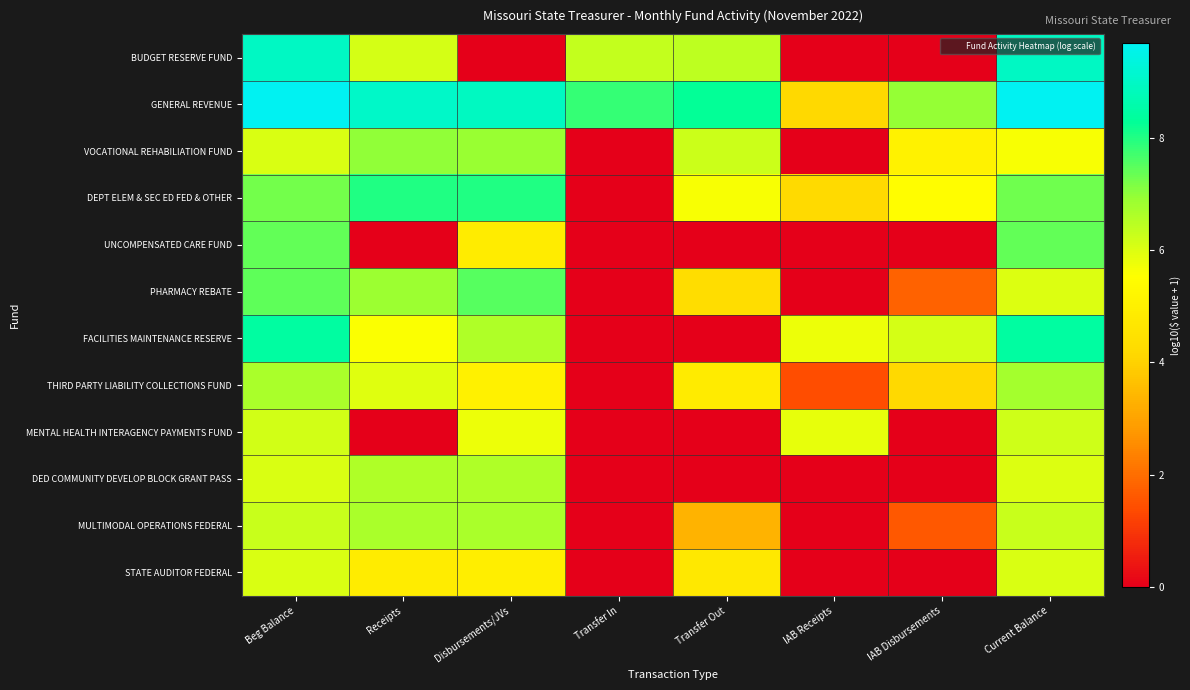

Reading right to left, list all the values displayed in this chart.

BUDGET RESERVE FUND: Current Balance=8.9	IAB Disbursements=0.0	IAB Receipts=0.0	Transfer Out=6.4	Transfer In=6.3	Disbursements/JVs=0.0	Receipts=6.1	Beg Balance=8.9
GENERAL REVENUE: Current Balance=9.7	IAB Disbursements=6.9	IAB Receipts=4.2	Transfer Out=8.3	Transfer In=7.8	Disbursements/JVs=8.9	Receipts=9.0	Beg Balance=9.7
VOCATIONAL REHABILIATION FUND: Current Balance=5.6	IAB Disbursements=5.1	IAB Receipts=0.0	Transfer Out=6.2	Transfer In=0.0	Disbursements/JVs=6.9	Receipts=7.0	Beg Balance=6.0
DEPT ELEM & SEC ED FED & OTHER: Current Balance=7.3	IAB Disbursements=5.5	IAB Receipts=4.2	Transfer Out=5.6	Transfer In=0.0	Disbursements/JVs=8.0	Receipts=8.0	Beg Balance=7.3
UNCOMPENSATED CARE FUND: Current Balance=7.4	IAB Disbursements=0.0	IAB Receipts=0.0	Transfer Out=0.0	Transfer In=0.0	Disbursements/JVs=4.9	Receipts=0.0	Beg Balance=7.4
PHARMACY REBATE: Current Balance=6.0	IAB Disbursements=1.8	IAB Receipts=0.0	Transfer Out=4.3	Transfer In=0.0	Disbursements/JVs=7.5	Receipts=6.9	Beg Balance=7.4
FACILITIES MAINTENANCE RESERVE: Current Balance=8.4	IAB Disbursements=6.1	IAB Receipts=5.8	Transfer Out=0.0	Transfer In=0.0	Disbursements/JVs=6.6	Receipts=5.6	Beg Balance=8.4
THIRD PARTY LIABILITY COLLECTIONS FUND: Current Balance=6.8	IAB Disbursements=4.2	IAB Receipts=1.4	Transfer Out=4.8	Transfer In=0.0	Disbursements/JVs=5.1	Receipts=6.0	Beg Balance=6.7
MENTAL HEALTH INTERAGENCY PAYMENTS FUND: Current Balance=6.2	IAB Disbursements=0.0	IAB Receipts=5.8	Transfer Out=0.0	Transfer In=0.0	Disbursements/JVs=5.8	Receipts=0.0	Beg Balance=6.2
DED COMMUNITY DEVELOP BLOCK GRANT PASS: Current Balance=6.0	IAB Disbursements=0.0	IAB Receipts=0.0	Transfer Out=0.0	Transfer In=0.0	Disbursements/JVs=6.6	Receipts=6.6	Beg Balance=6.0
MULTIMODAL OPERATIONS FEDERAL: Current Balance=6.3	IAB Disbursements=1.6	IAB Receipts=0.0	Transfer Out=3.3	Transfer In=0.0	Disbursements/JVs=6.7	Receipts=6.7	Beg Balance=6.3
STATE AUDITOR FEDERAL: Current Balance=6.0	IAB Disbursements=0.0	IAB Receipts=0.0	Transfer Out=4.7	Transfer In=0.0	Disbursements/JVs=4.9	Receipts=4.9	Beg Balance=6.0